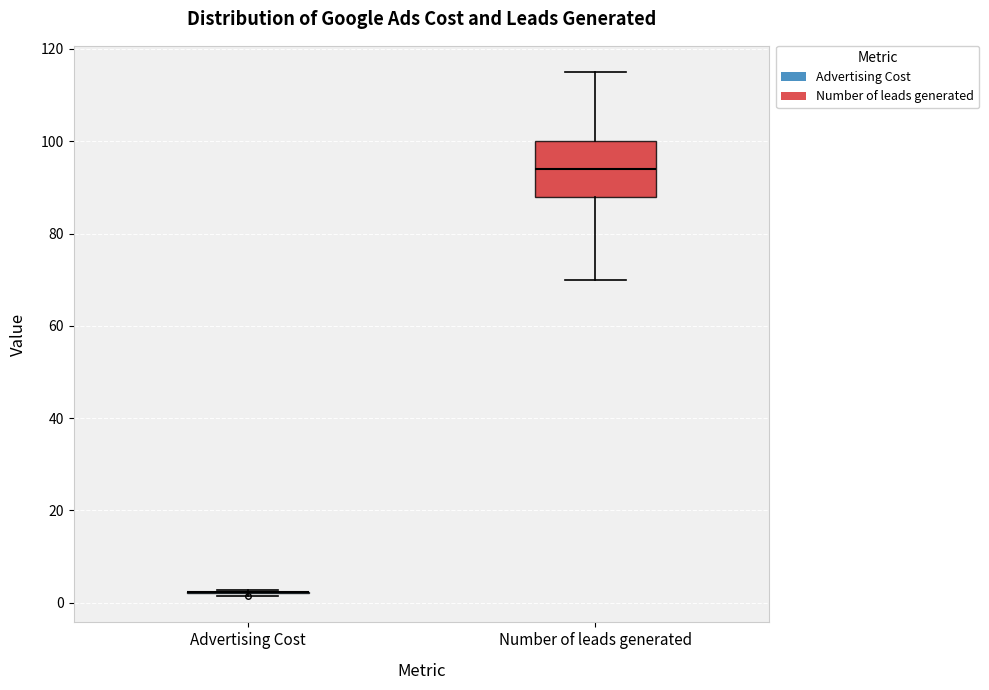

Which box is the tallest, from its lower edge to its upper edge?

Number of leads generated